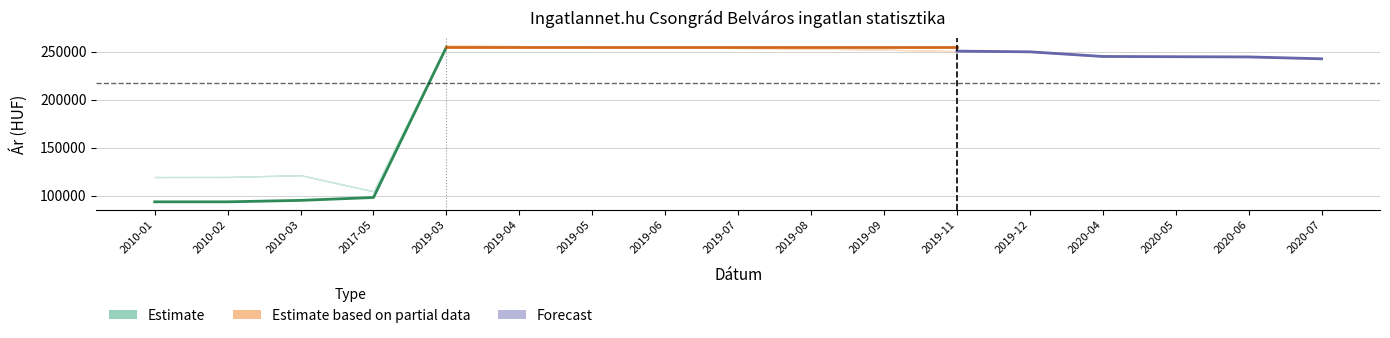

What is the difference between the second highest and minimum values in the Átlagos négyzetméter ár series?

161123